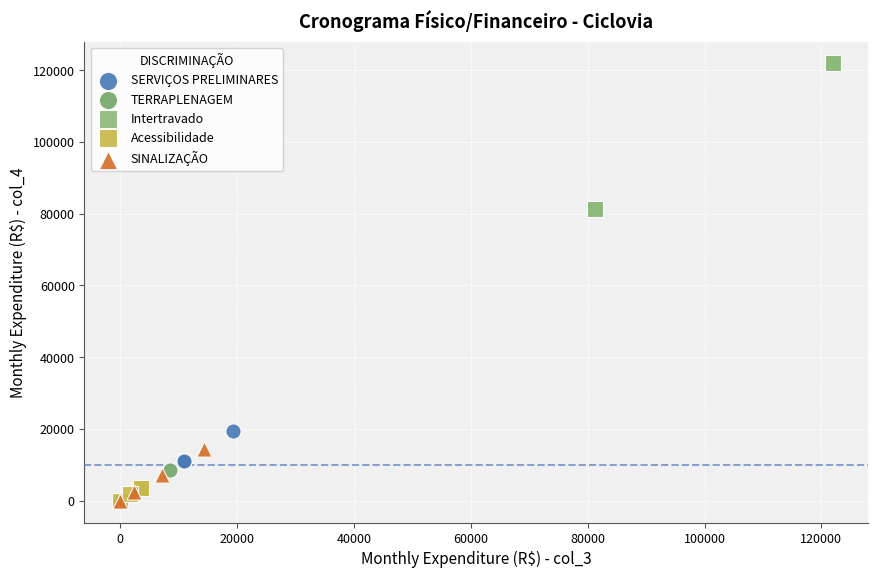

Which series contains the highest Y value?

Intertravado